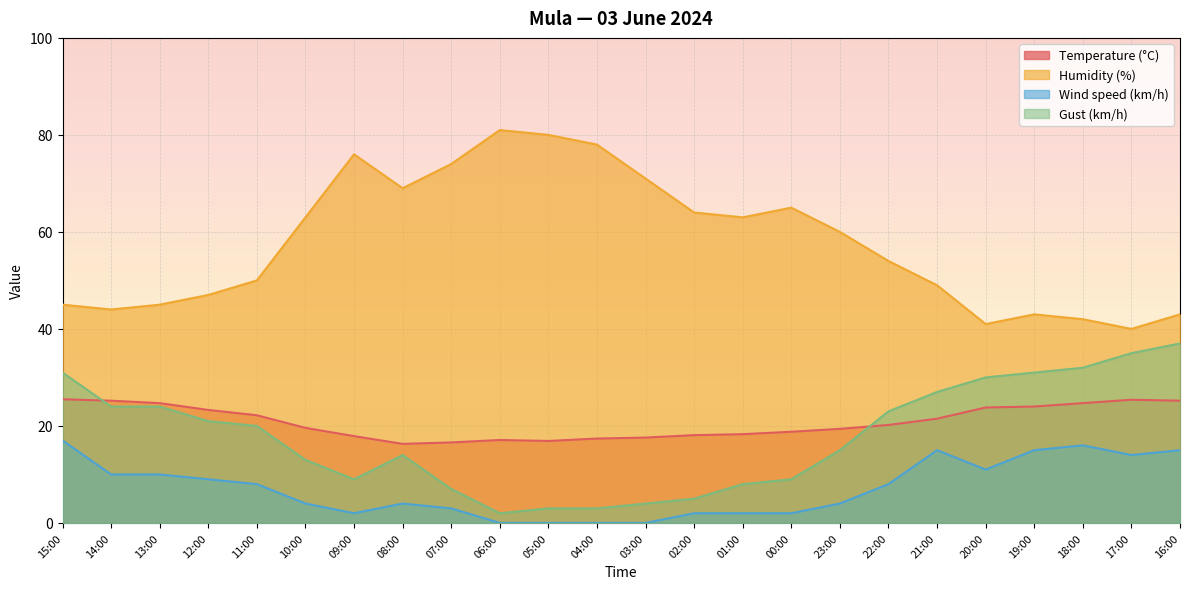

How many distinct data groups are displayed?

4